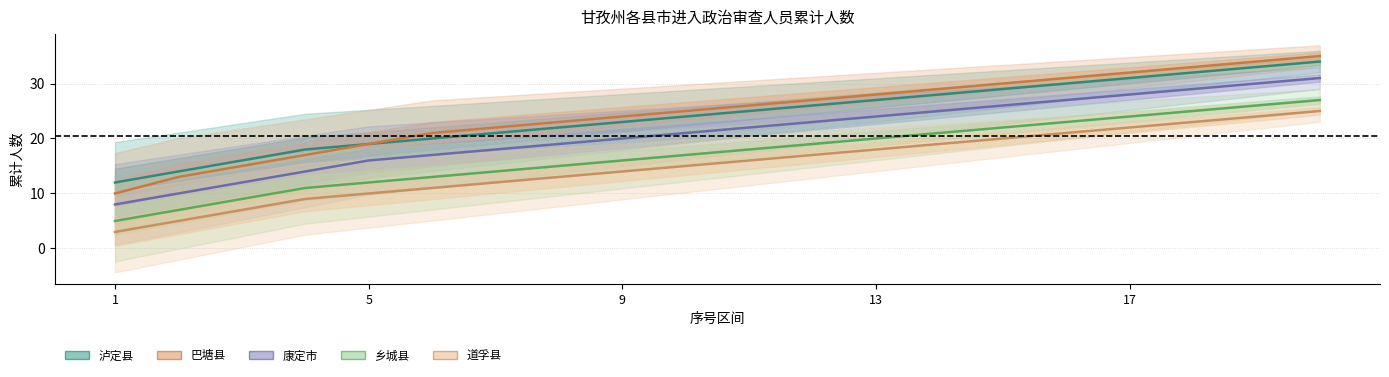

What is the sum of the 康定市 values at 17 and 19?

60